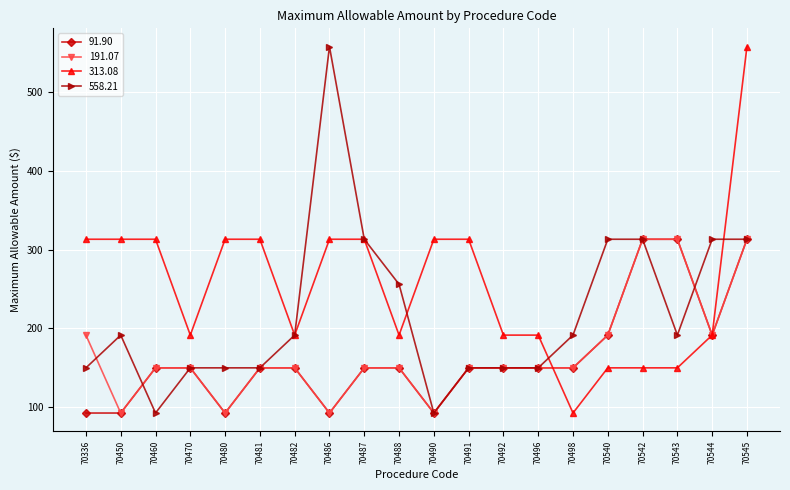

The value of 91.90 at 70487 is 99.8. True or false?

False